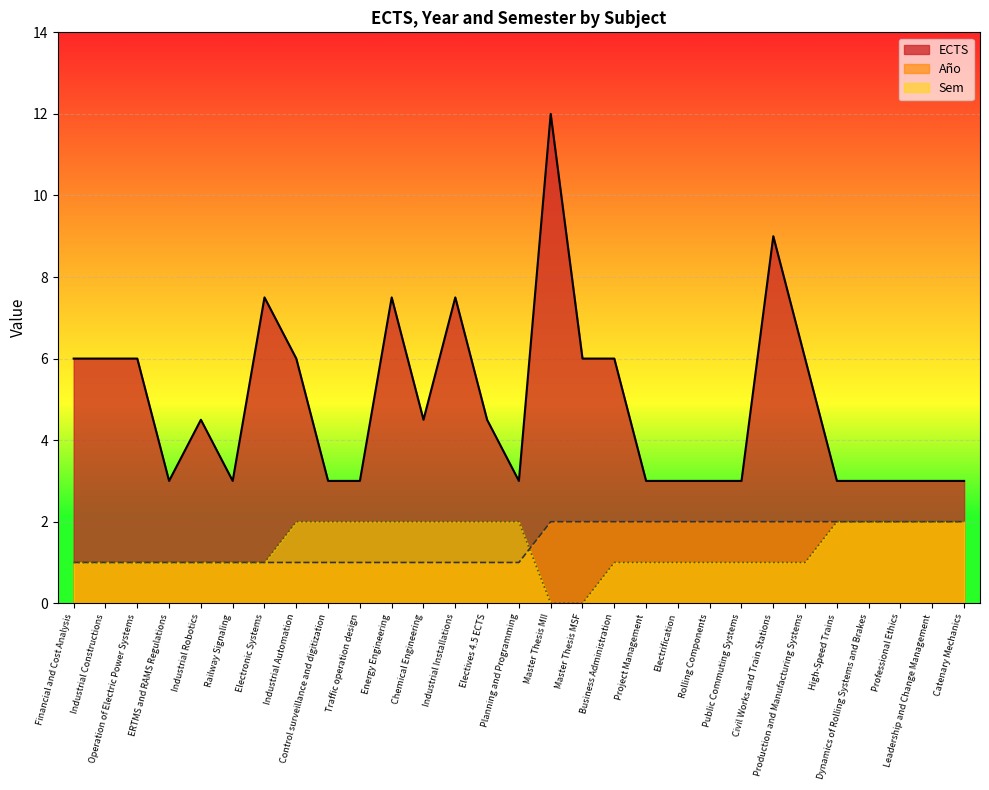

How many interior local valleys does the ECTS series have?

4